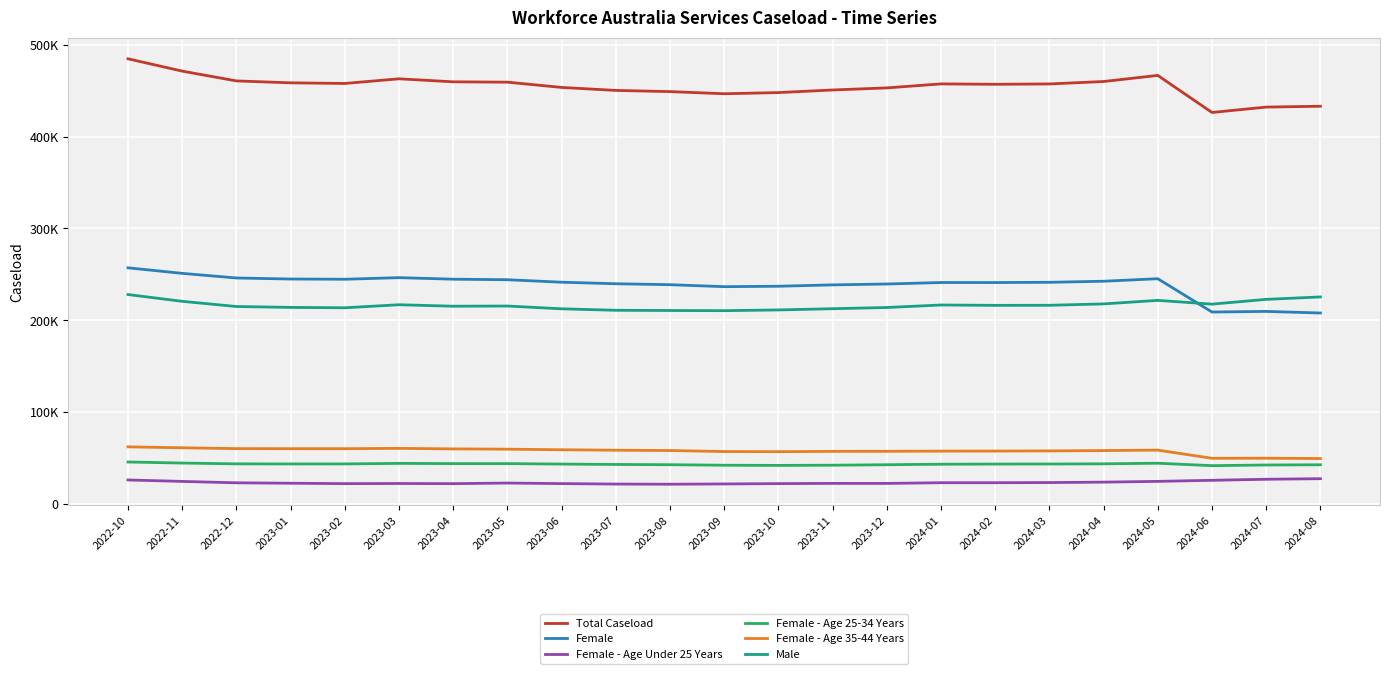

What is the sum of all Total Caseload values?

10459995